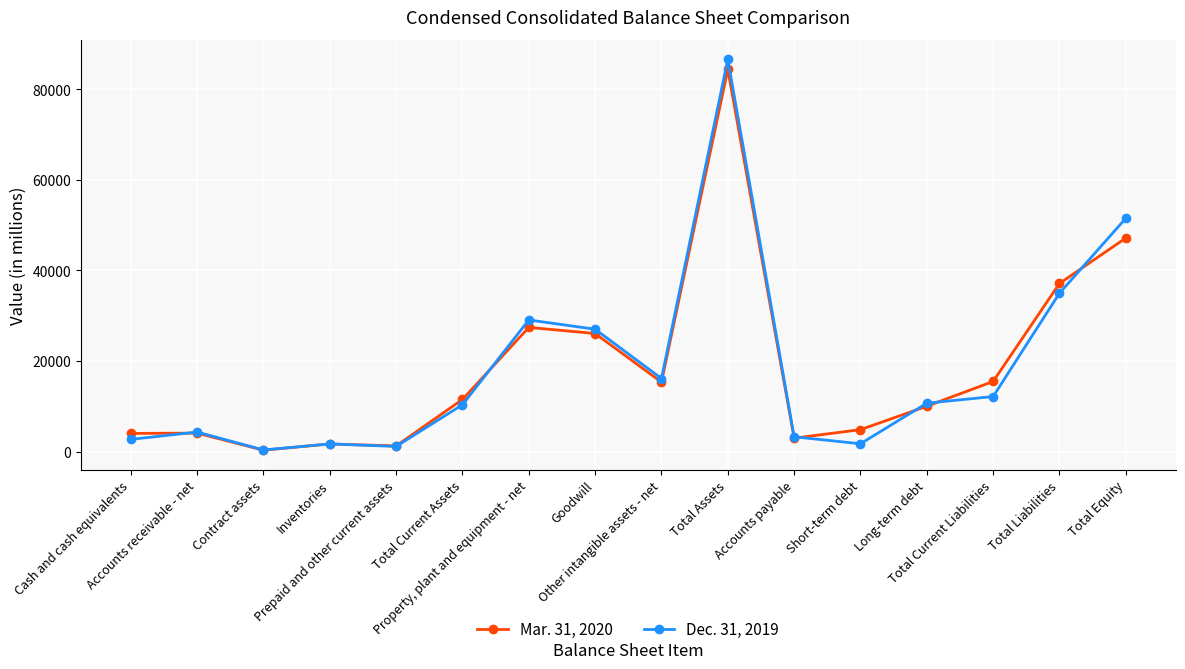

Rank the categories by Dec. 31, 2019 value from highest to lowest.

Total Assets, Total Equity, Total Liabilities, Property, plant and equipment - net, Goodwill, Other intangible assets - net, Total Current Liabilities, Long-term debt, Total Current Assets, Accounts receivable - net, Accounts payable, Cash and cash equivalents, Short-term debt, Inventories, Prepaid and other current assets, Contract assets